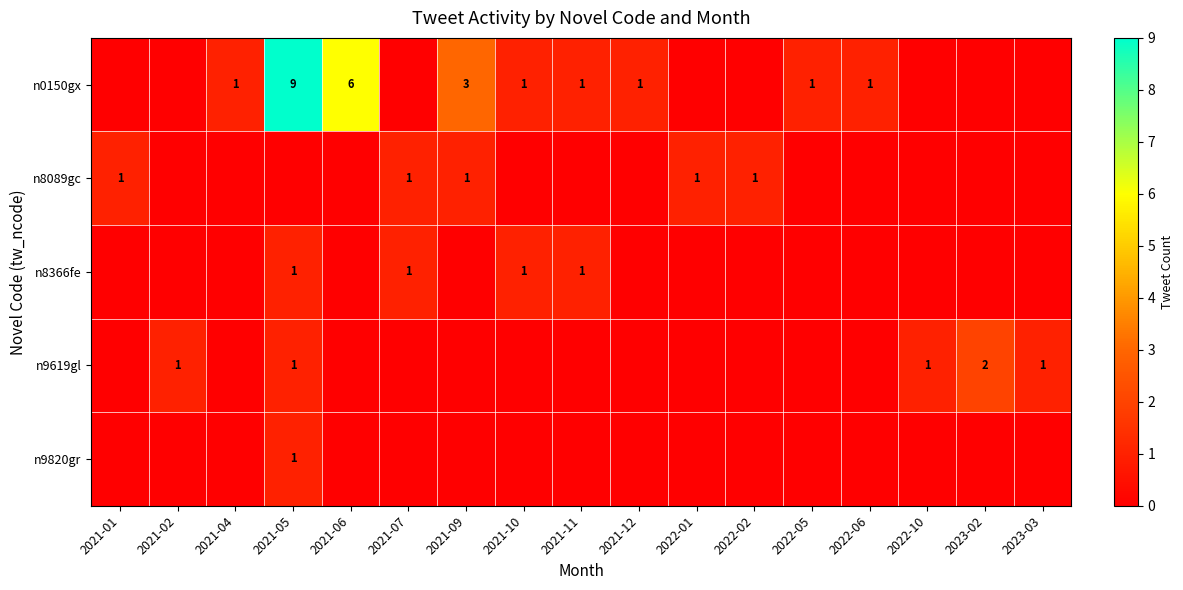

The n0150gx series shows 1 at 2021-10. True or false?

True